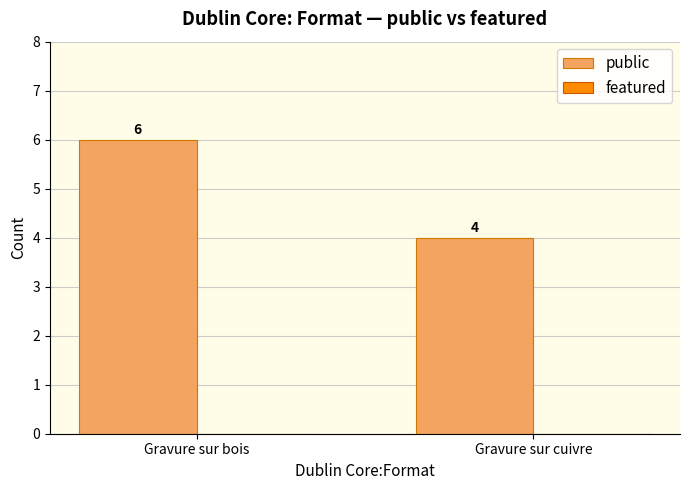

What is the sum of all values?

10